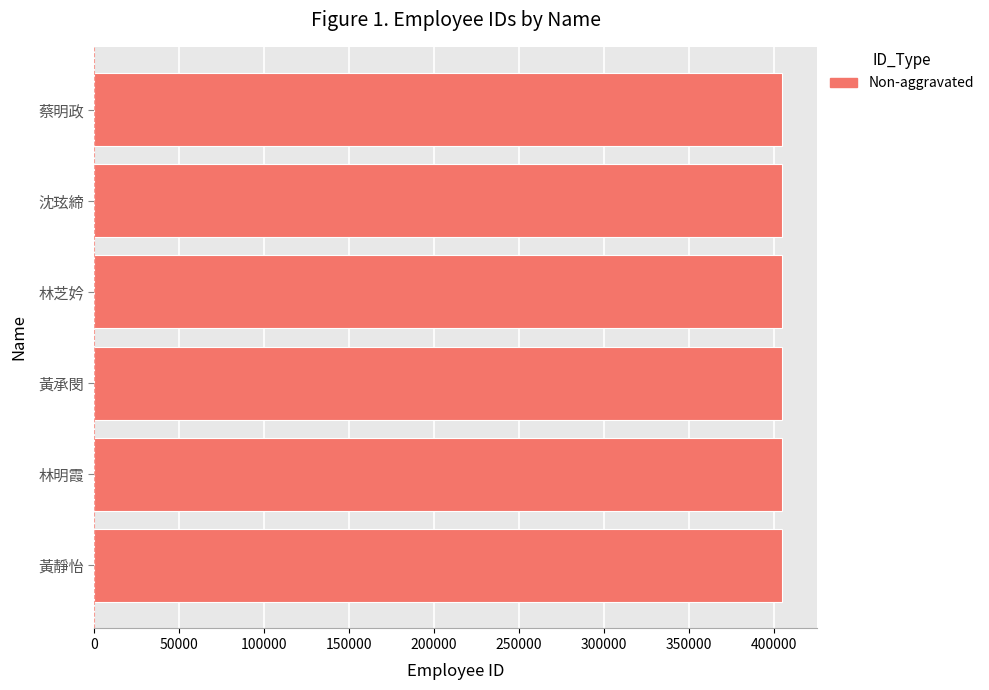

What is the approximate value at 林明霞?

405132